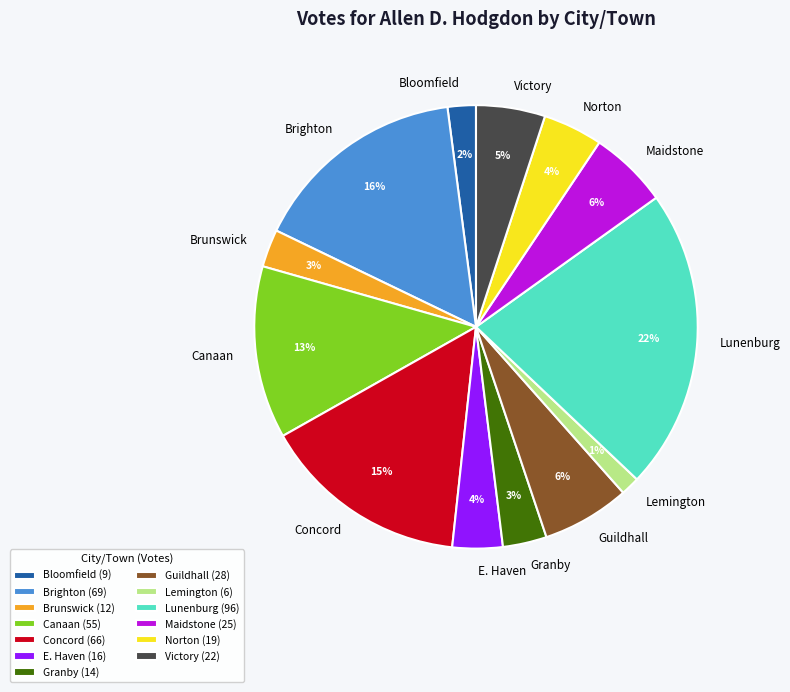

Does any single category account for the majority?

No